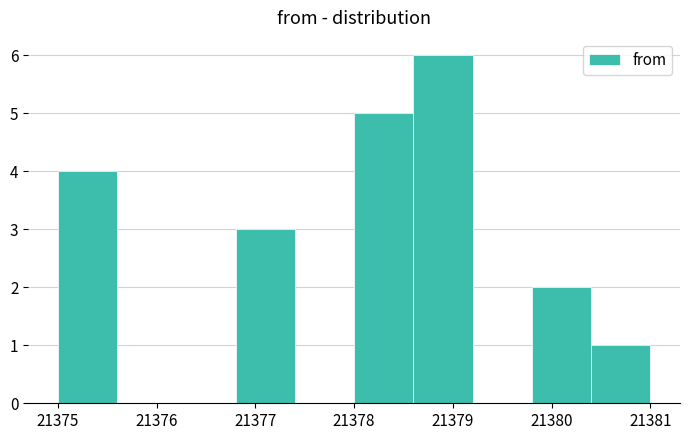

Over which range of the x-axis is the bar tallest?

21378.6 to 21379.2